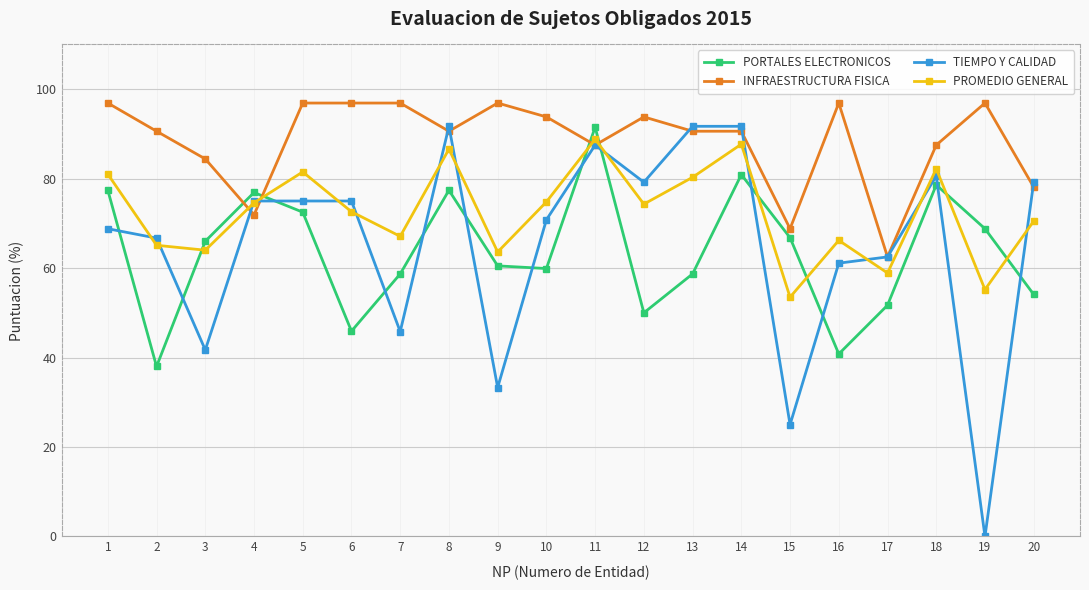

Between 4 and 10, which series saw the biggest shift?

INFRAESTRUCTURA FISICA